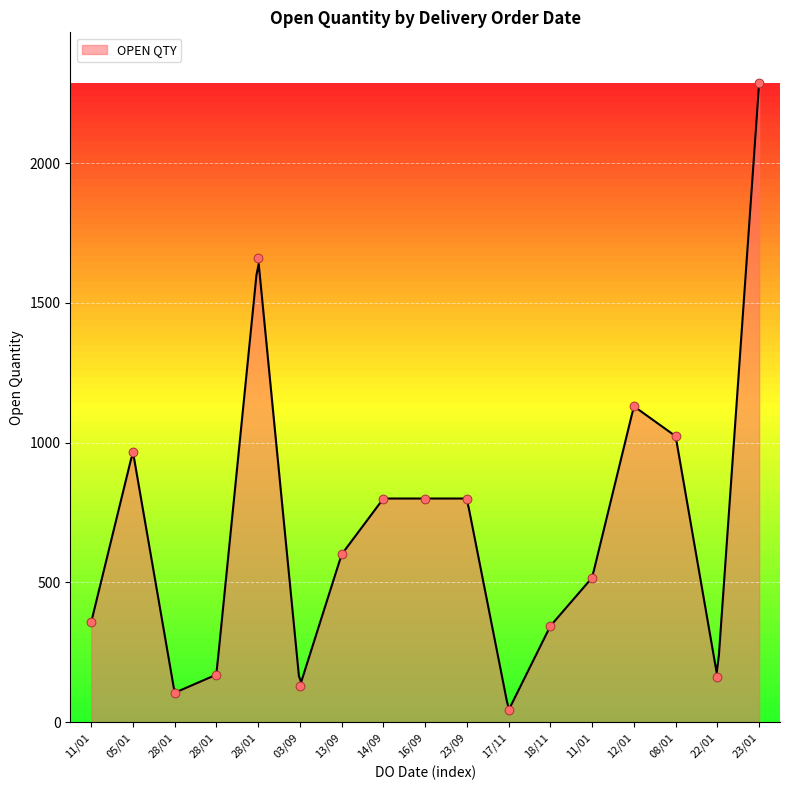

Approximately how many times larger is the value at 22/01 compared to 28/01?

1.0